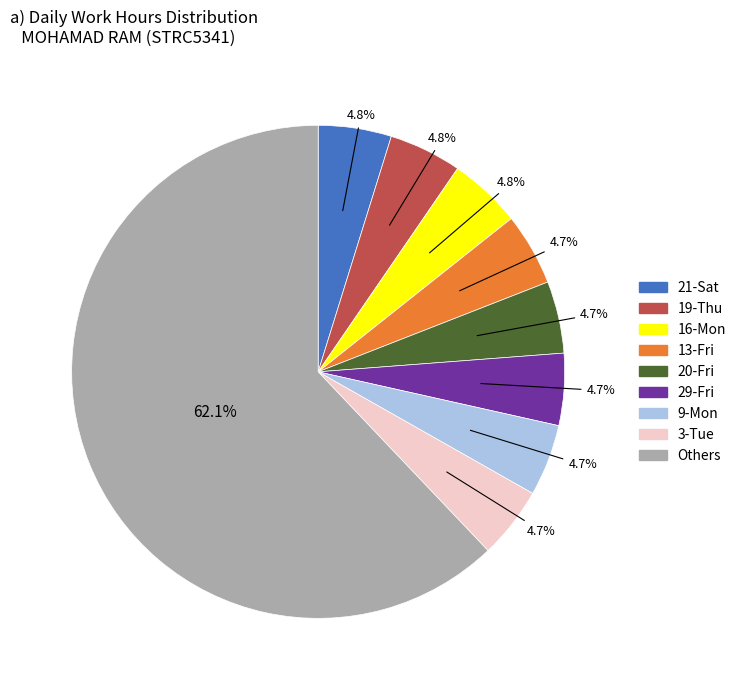

Is there any slice that represents more than half of the pie?

Yes